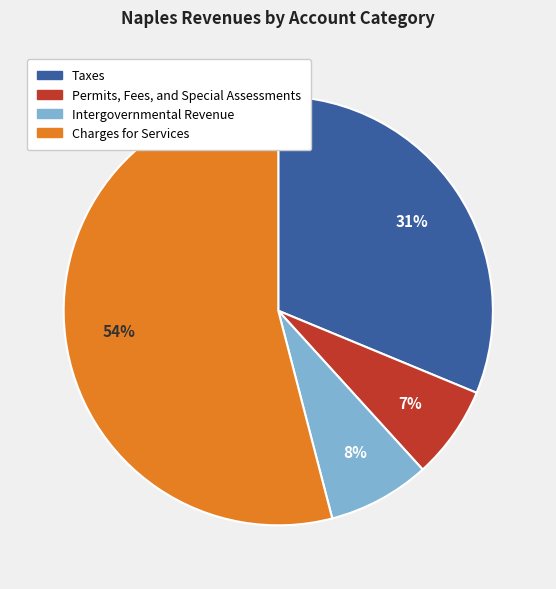

Which has a higher value, Permits, Fees, and Special Assessments or Charges for Services?

Charges for Services